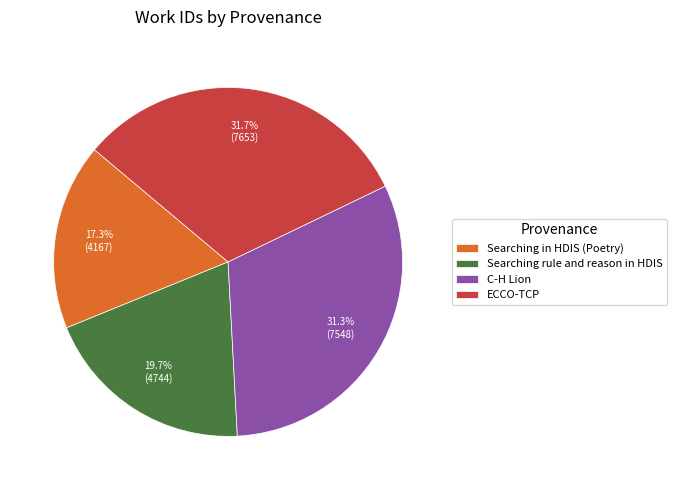

How many segments does this pie chart have?

4